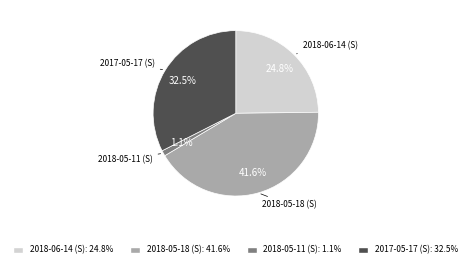

To the nearest percent, what is the average slice percentage?

25%